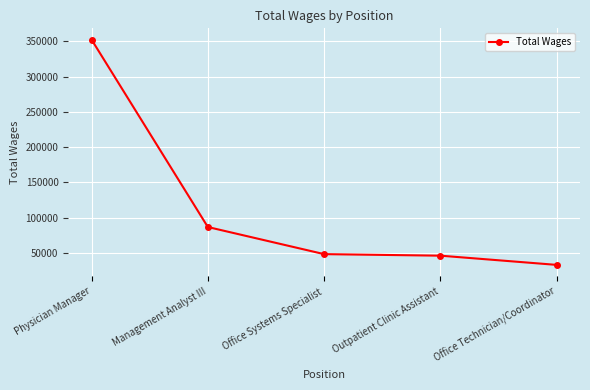

What is the label of the 5th point from the left?

Office Technician/Coordinator